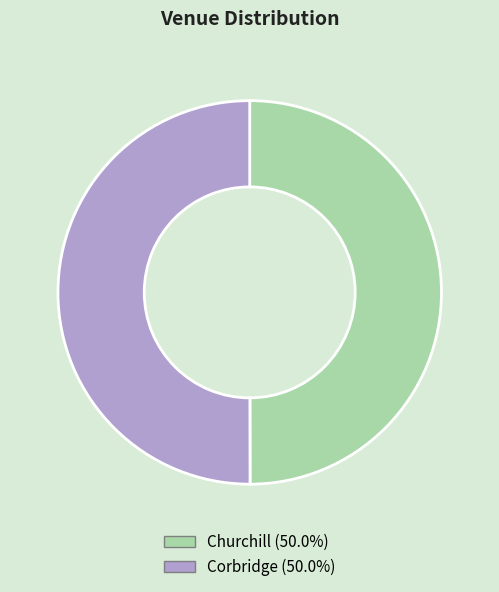

The Corbridge slice represents 50% of the pie. True or false?

True